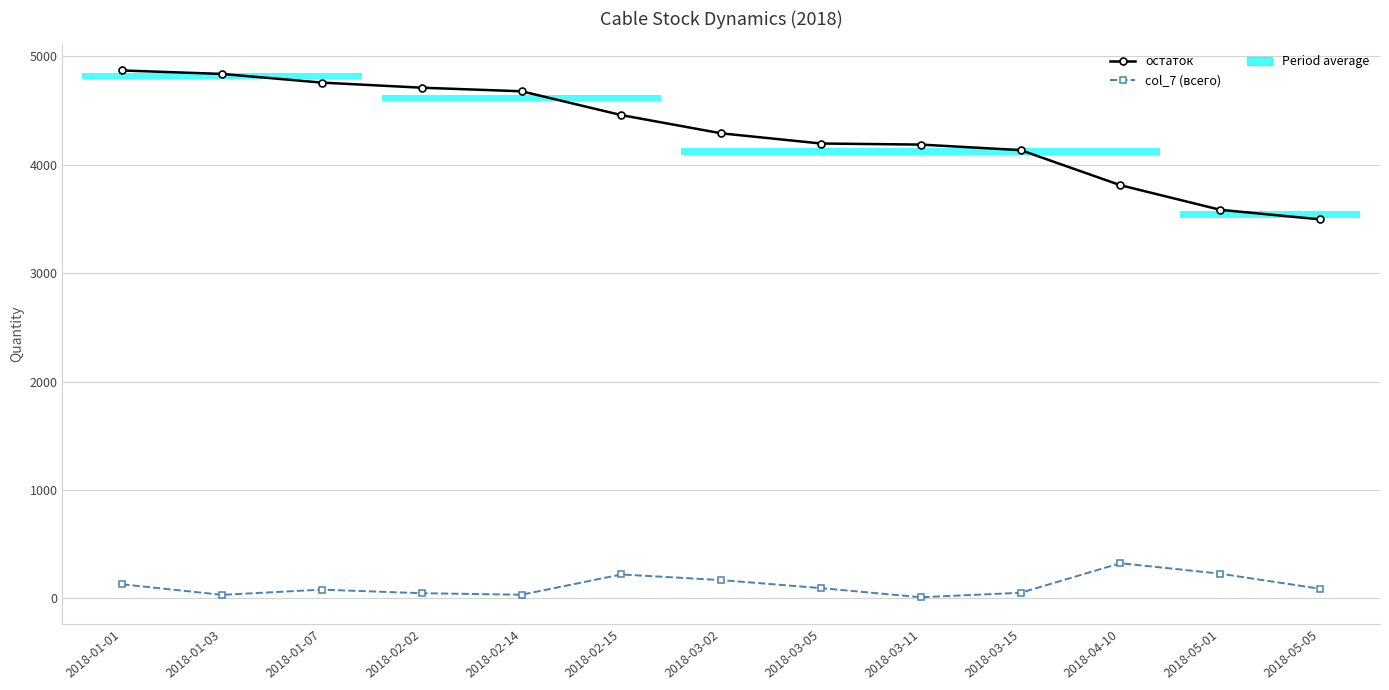

At which label does col_7 (всего) first exceed 88?

2018-01-01